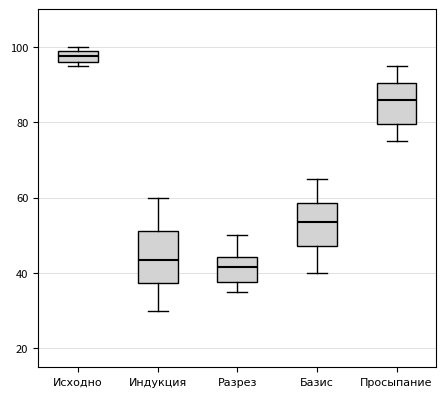

Reading left to right, transcribe this box plot: for each box, give where its median line is, the range the box spans, and where its two whiskers end, as read against the y-axis. The values are not printed on the chart, so give them approximately, as read against the axis.

Исходно: median 98, box 96 to 100, whiskers 96 (just below the box's lower edge) to 100 (just above the box's upper edge)
Индукция: median 44, box 38 to 52, whiskers 30 to 60
Разрез: median 42, box 38 to 44, whiskers 36 to 50
Базис: median 54, box 48 to 58, whiskers 40 to 66
Просыпание: median 86, box 80 to 90, whiskers 76 to 96